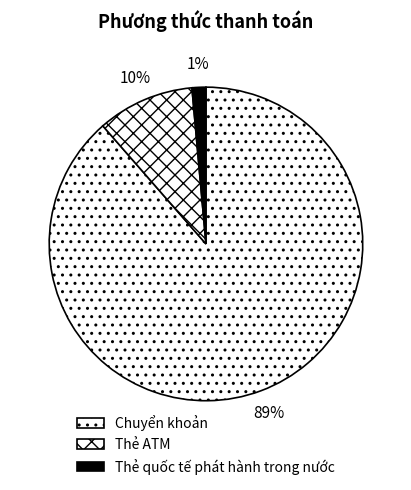

What is the largest slice in the pie chart?

Chuyển khoản